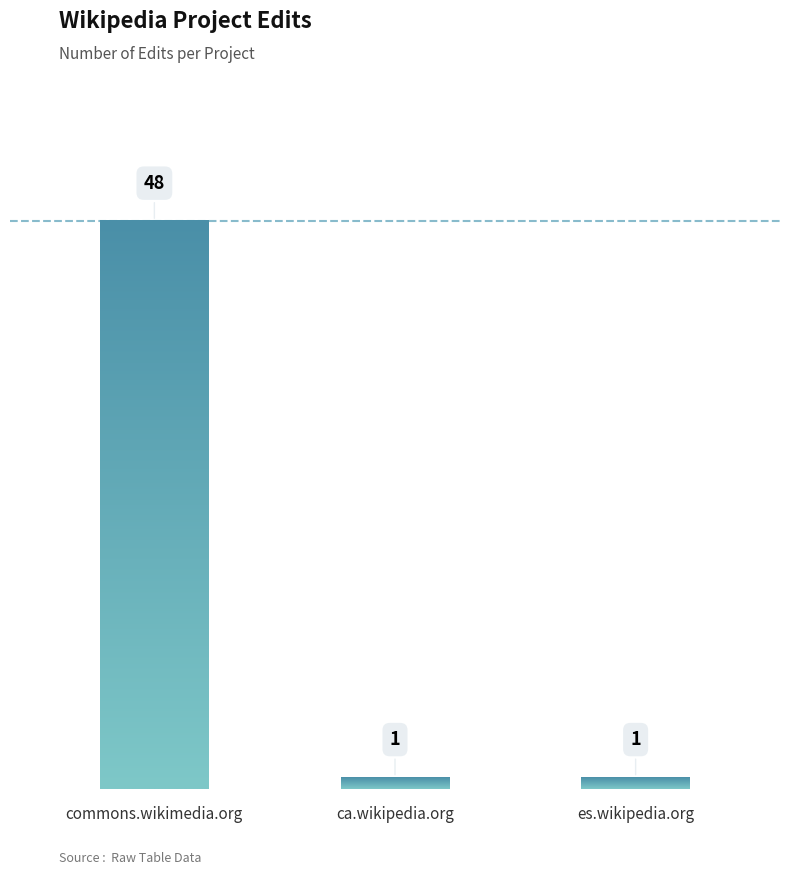

What position from the left is ca.wikipedia.org?

2